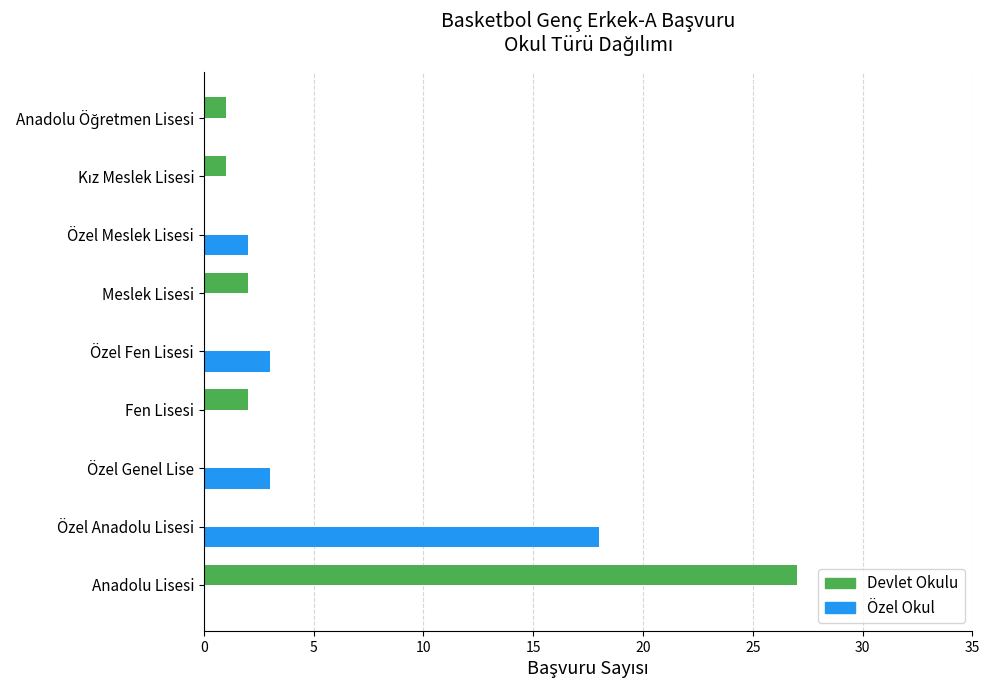

The Devlet Okulu series shows 0 at Özel Genel Lise. True or false?

True